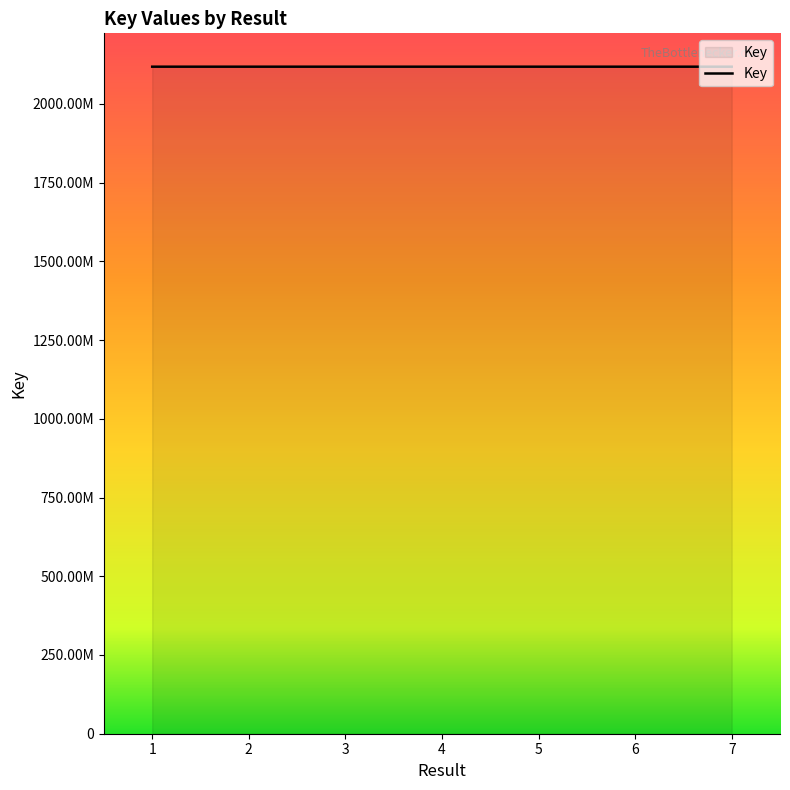

At which label is the value closest to 2117943792?

5